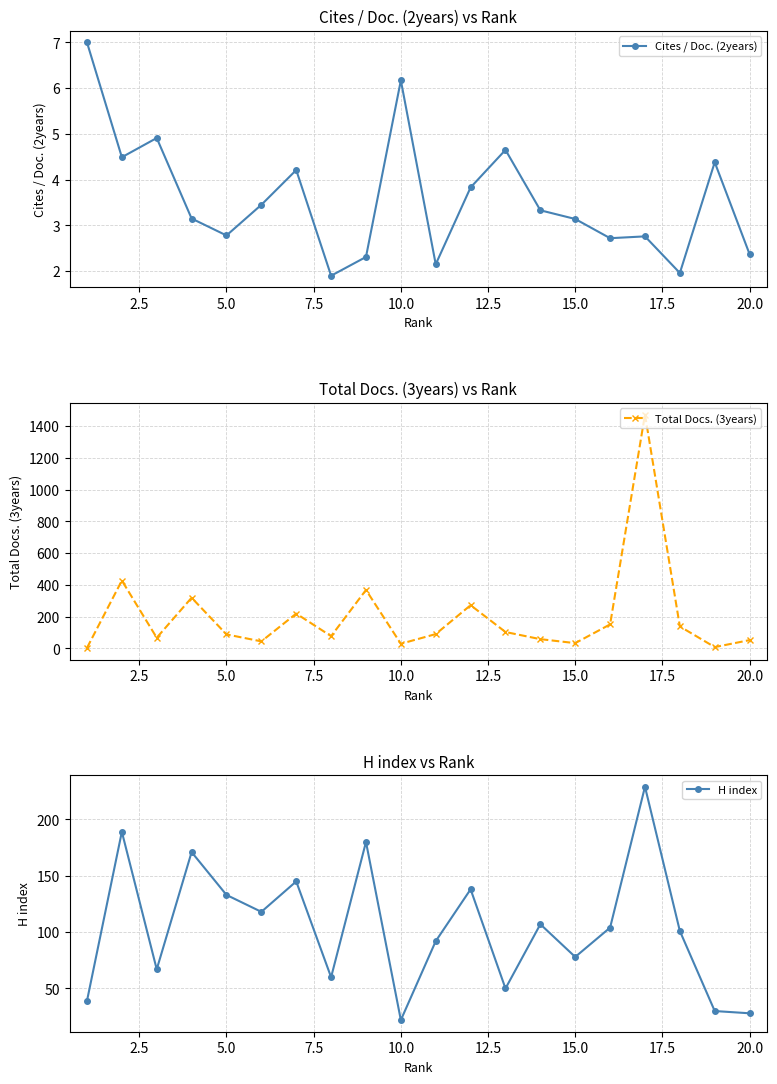

What is the sum of all Cites / Doc. (2years) values?

71.7